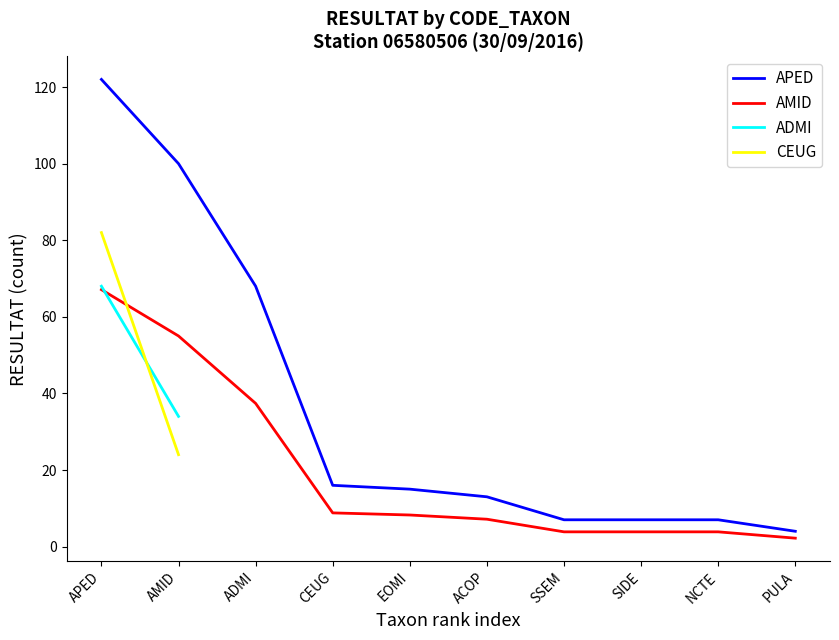

What is the maximum value for AMID?

67.1